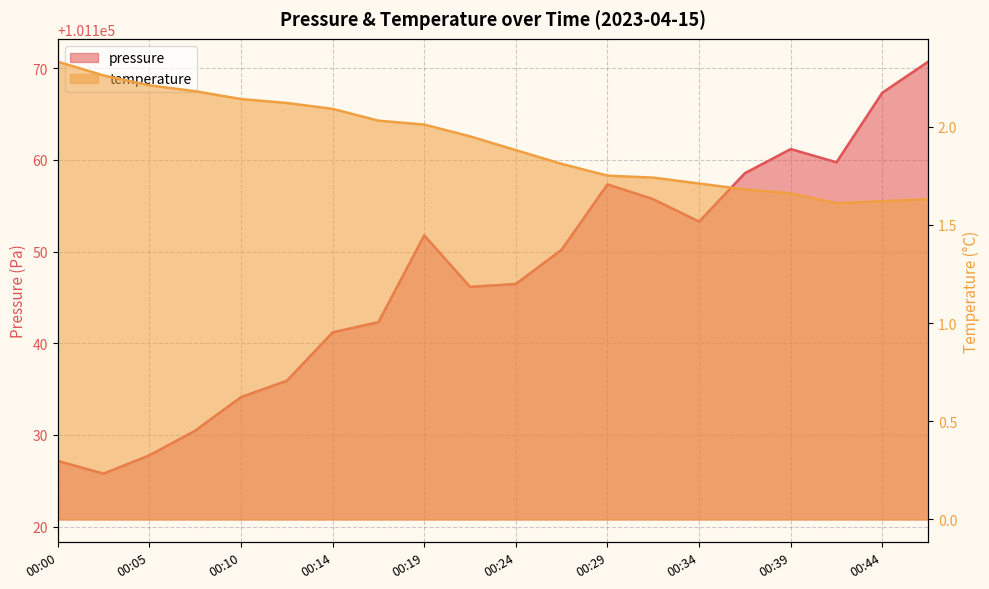

At 00:05, list the series in order from largest to smallest.

pressure, temperature